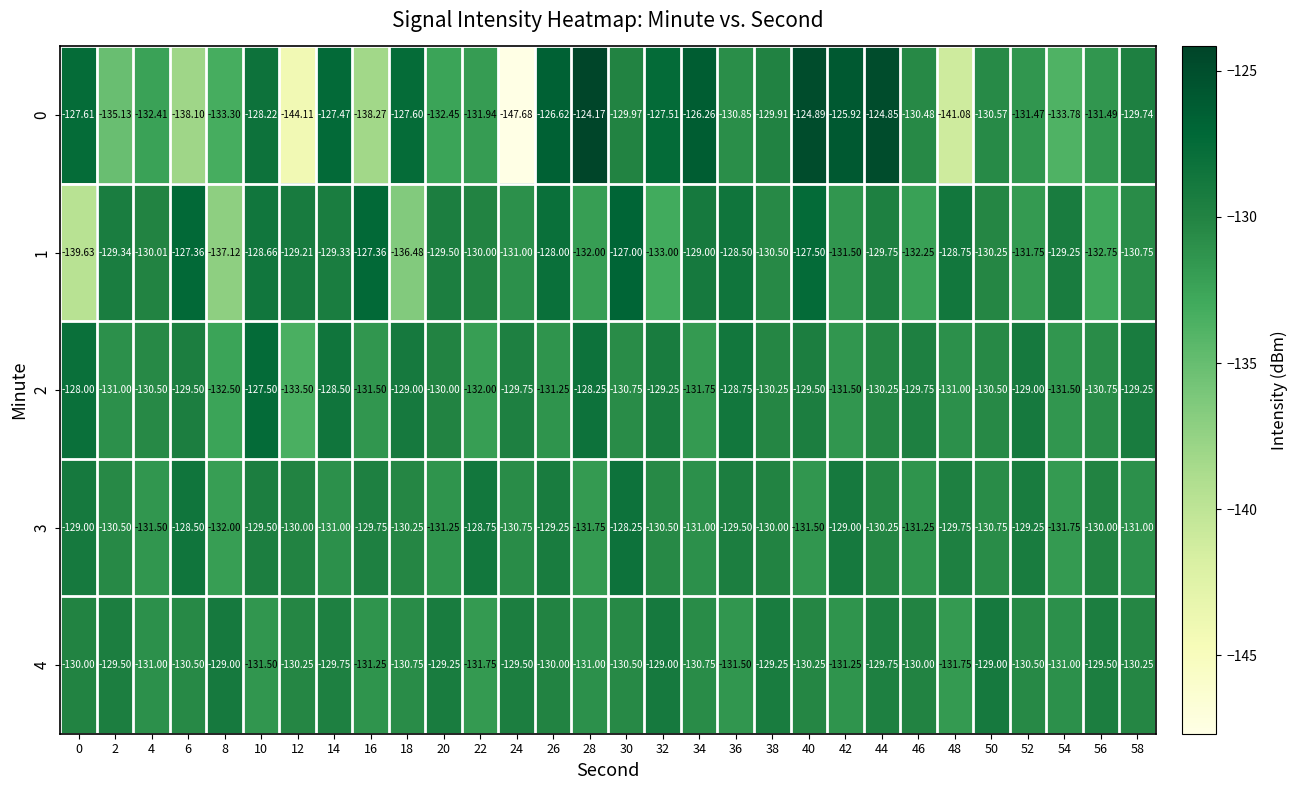

Between 18 and 34, which series saw the biggest shift?

1